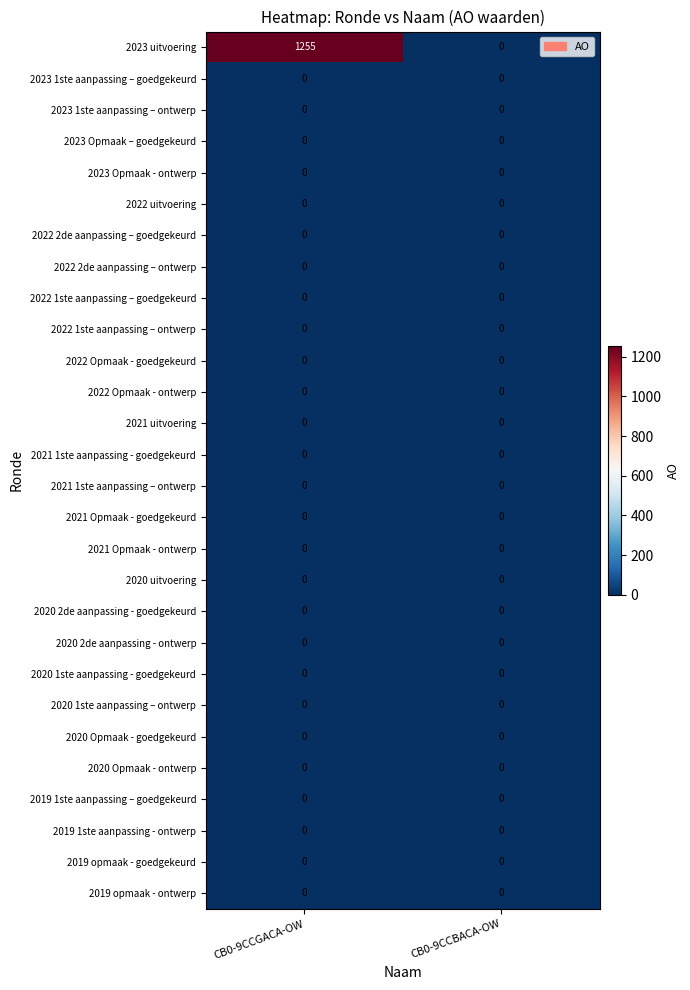

Which series changed the most between CB0-9CCGACA-OW and CB0-9CCBACA-OW?

2023 uitvoering